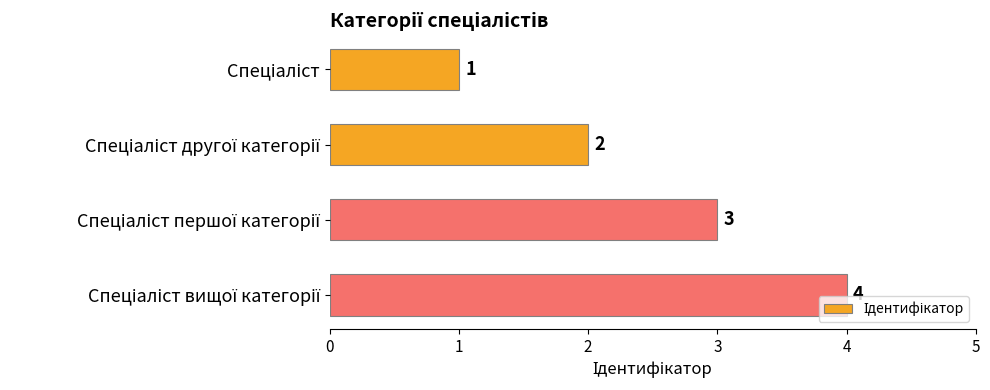

Count the values in the range 2 to 4.

3